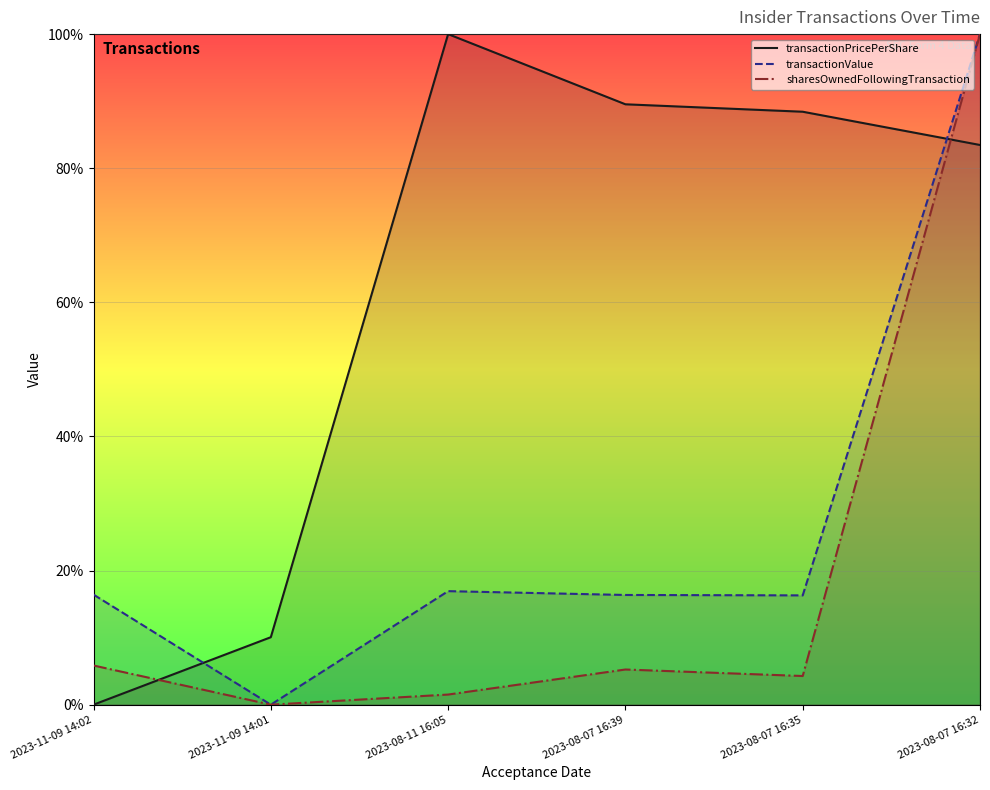

What is the total value across all series at 2023-08-07 16:32?

2.8